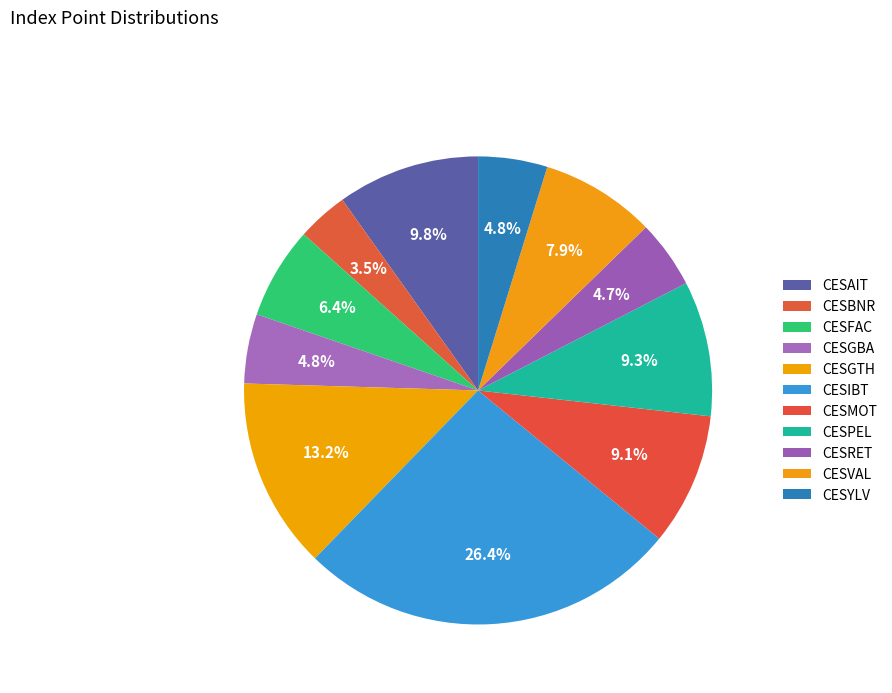

Is there any slice that represents more than half of the pie?

No